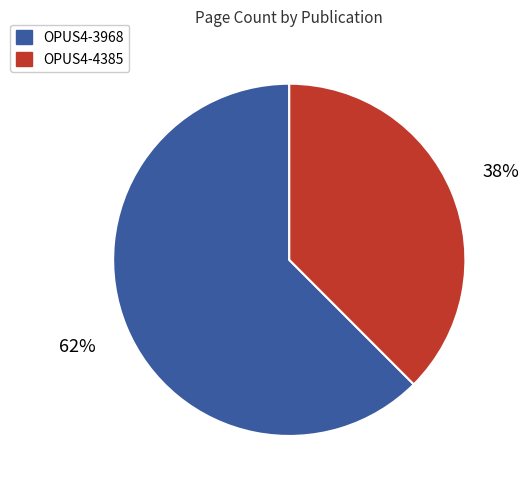

To the nearest percent, what is the combined percentage of OPUS4-3968 and OPUS4-4385?

100%